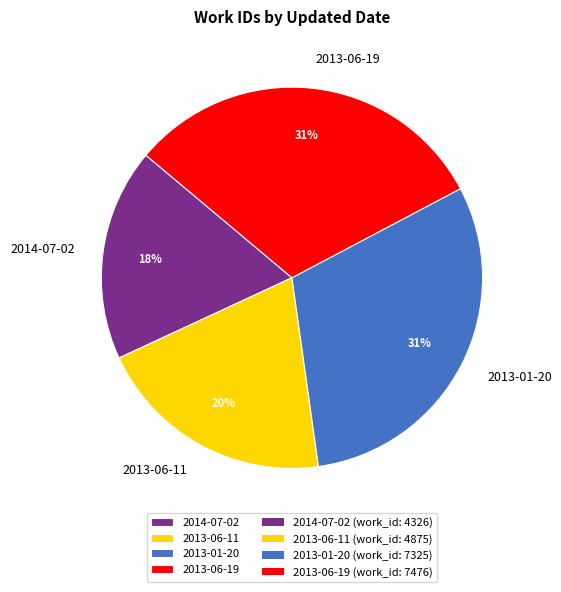

Do 2013-01-20 and 2013-06-11 together represent more than half of the pie?

Yes